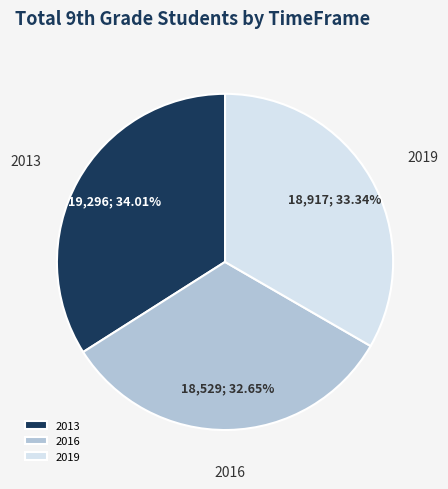

Combined, what portion of the pie is 2019 and 2016?

66.0%